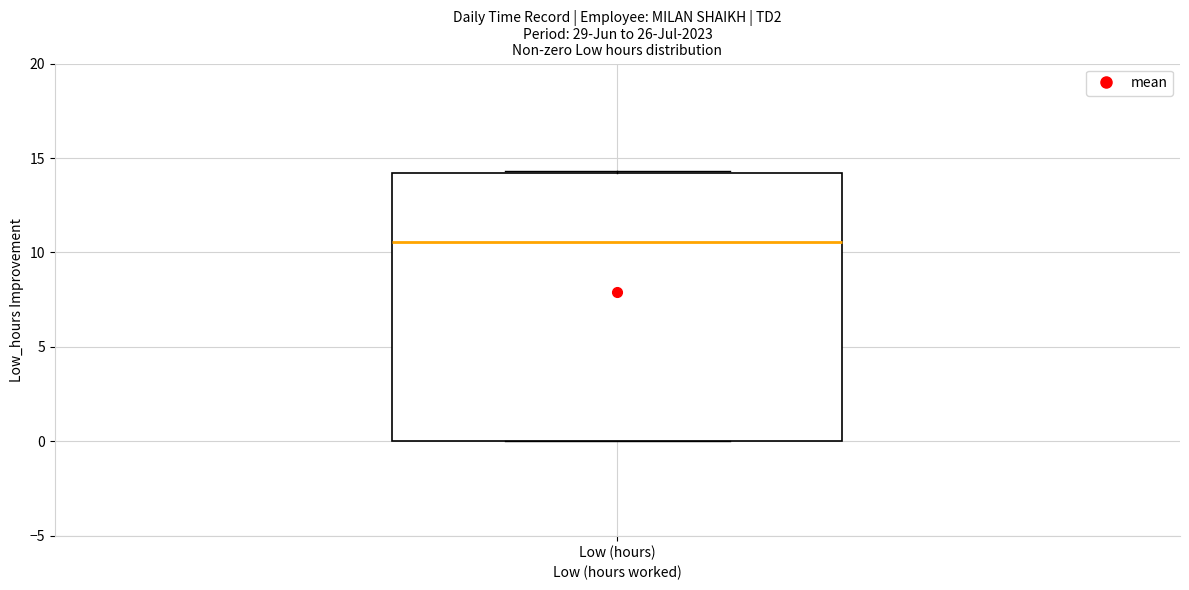

Where is the lower edge of the box for Low (hours) on the y-axis? The values are not printed on the chart, so give them approximately, as read against the axis.

0.0